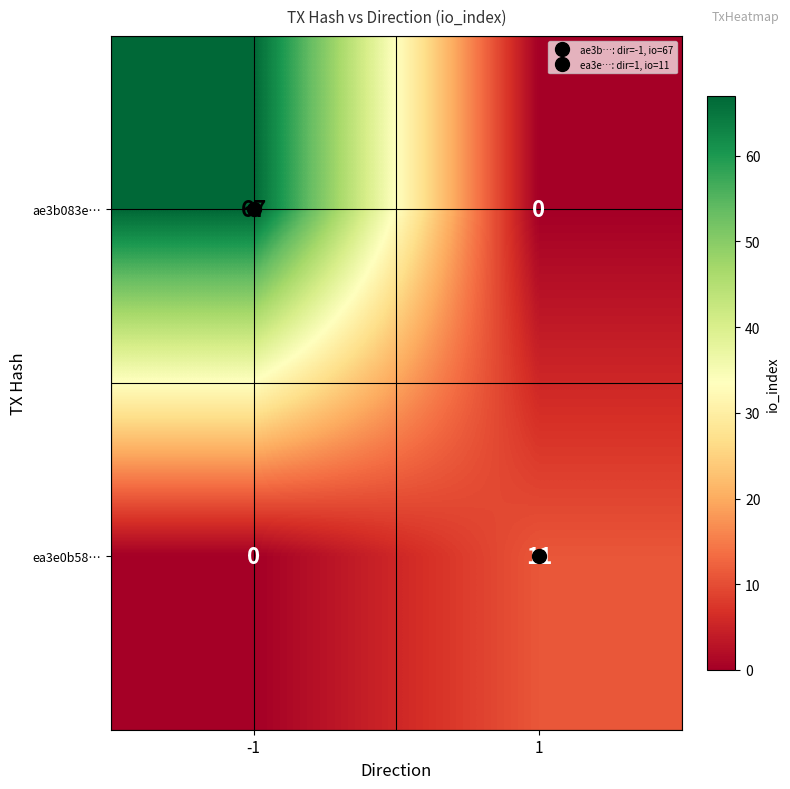

What is the approximate value of ae3b083e… at -1, to the nearest 10?

70